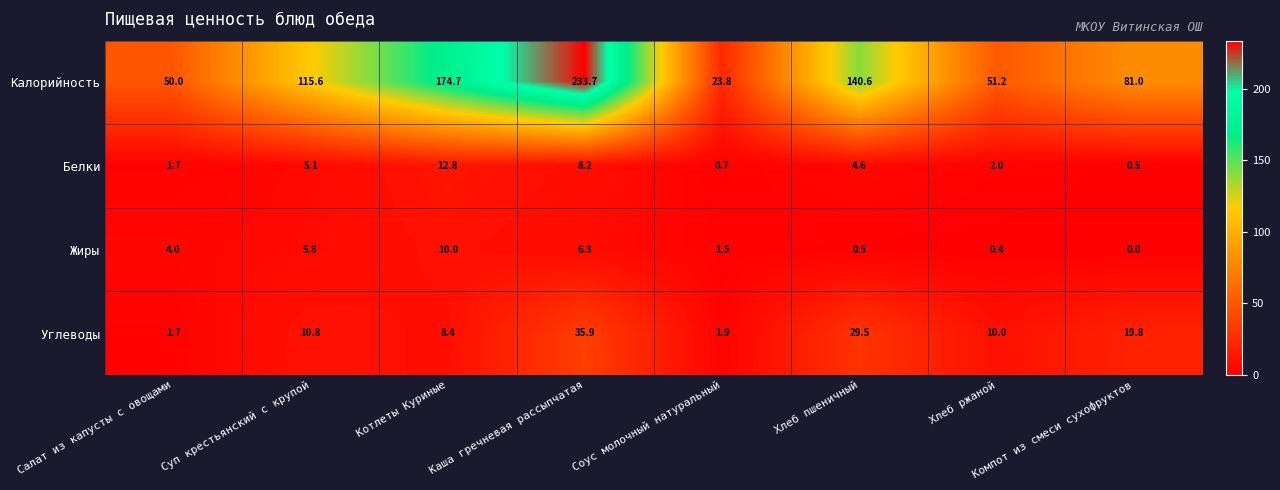

How many positive values does the Жиры series have?

7